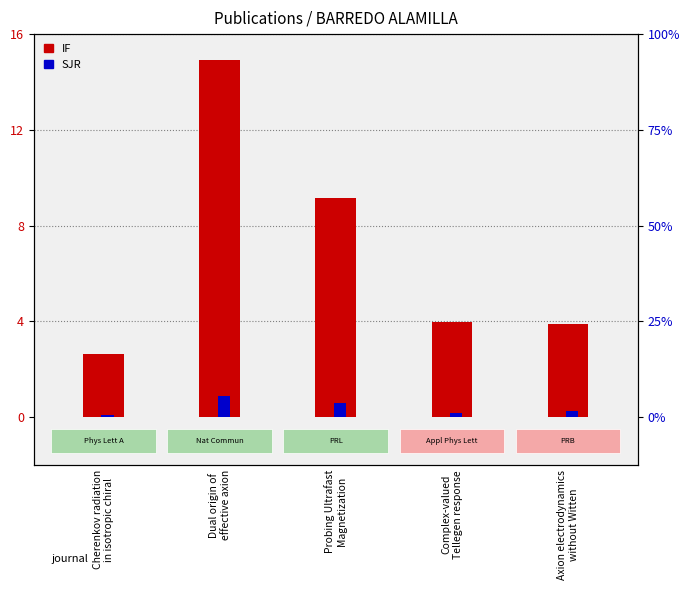

List the series in order of their peak value, highest first.

IF, SJR